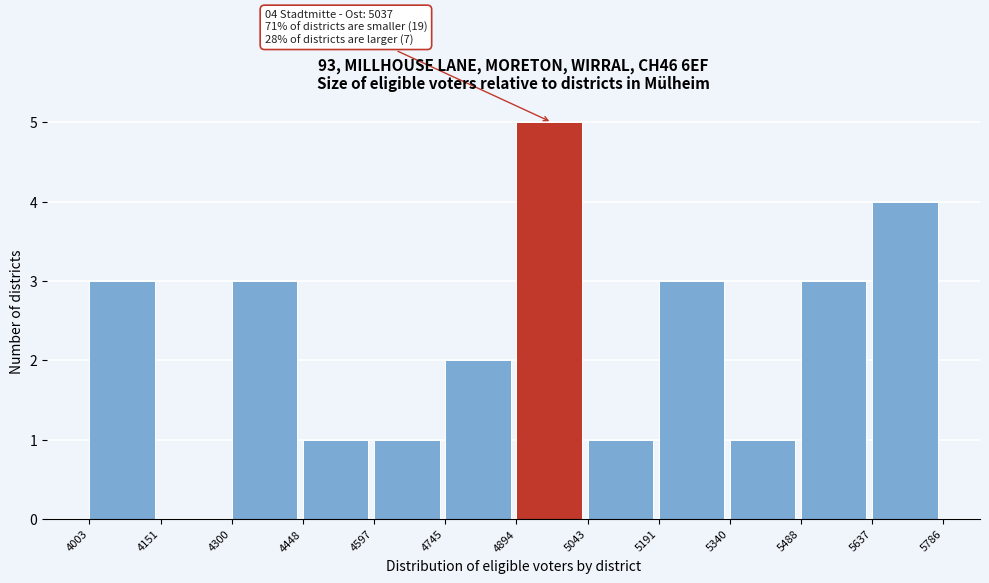

Over which range of the x-axis is the bar tallest?

4894 to 5043